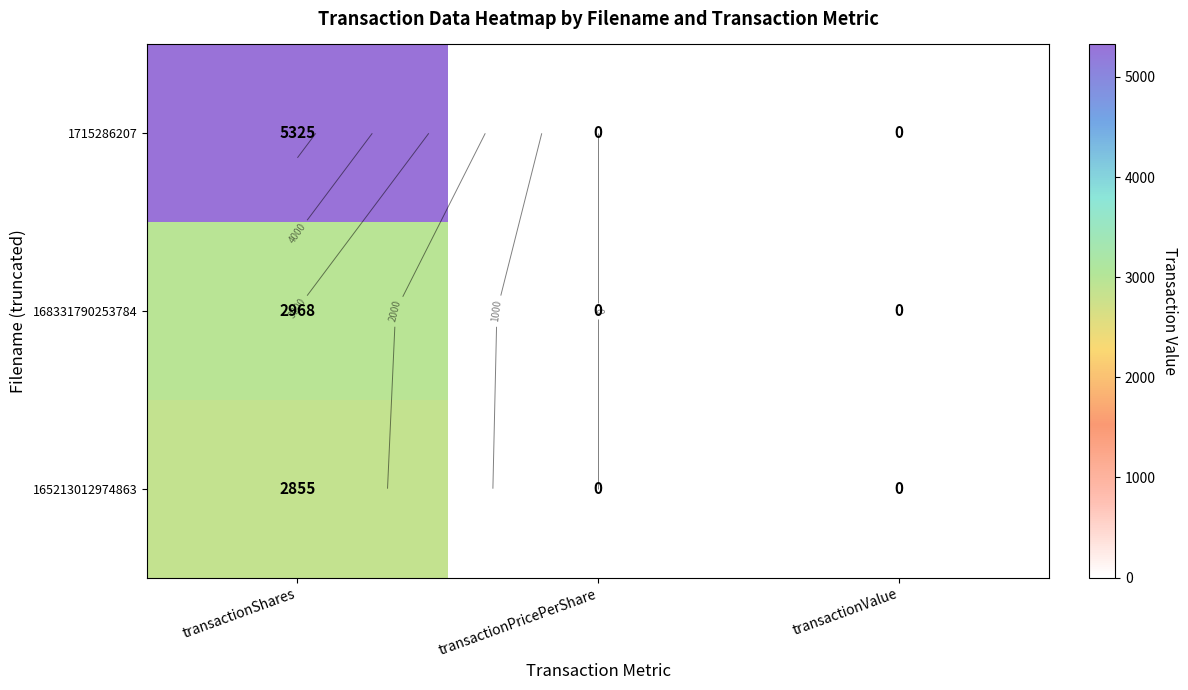

Which category has the lowest value across all series?

transactionPricePerShare